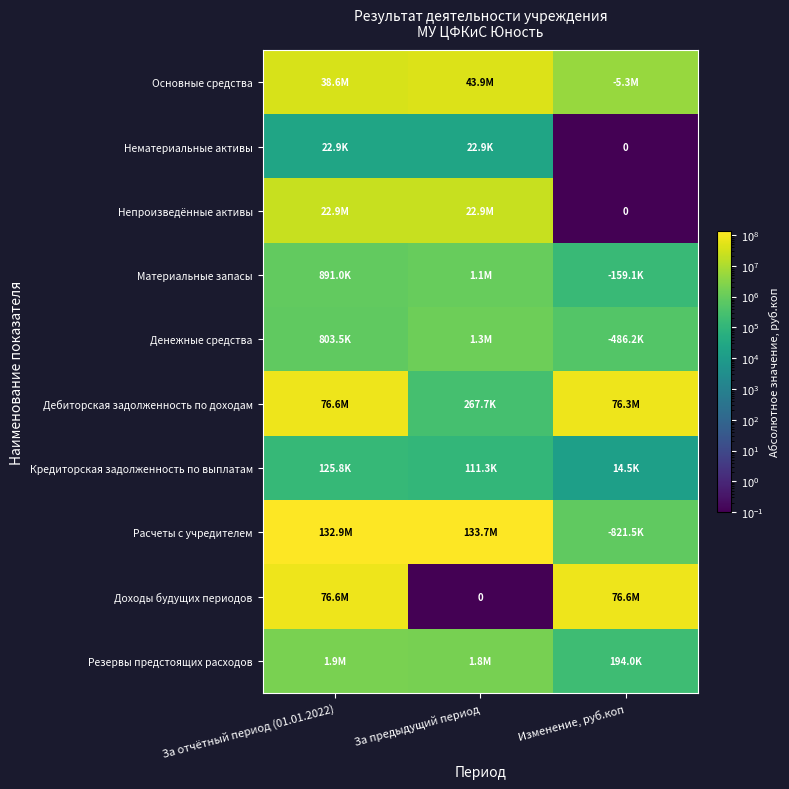

At which label is Расчеты с учредителем closest to 67272039?

За отчётный период (01.01.2022)